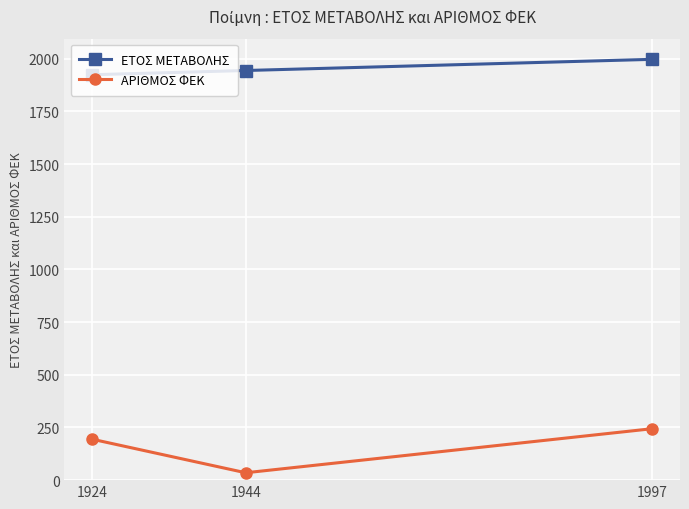

Which series changed the most between 1924 and 1944?

ΑΡΙΘΜΟΣ ΦΕΚ